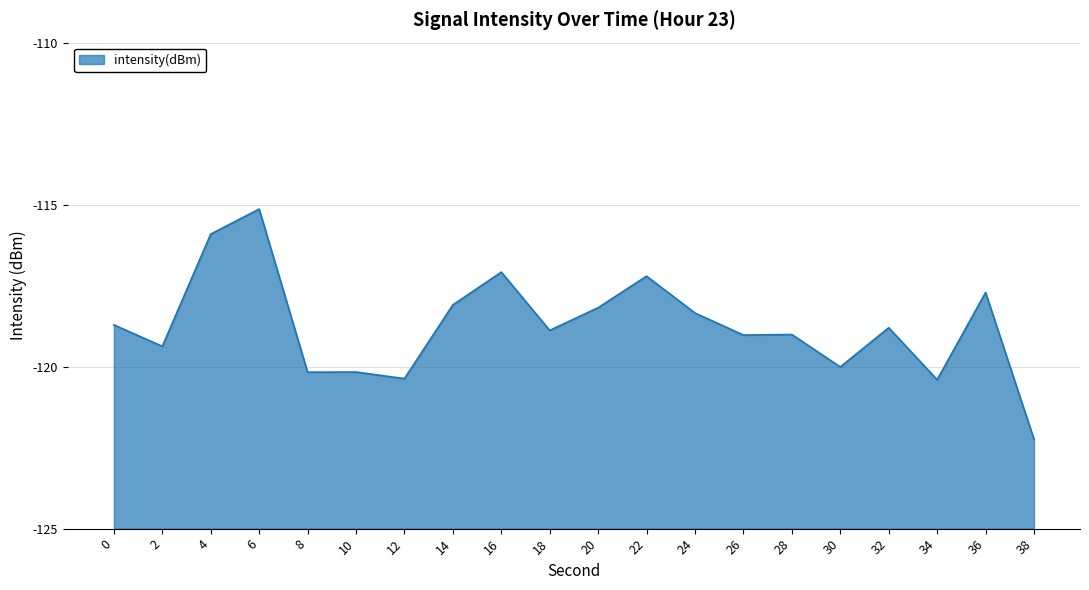

At which category does the chart reach its peak across all series?

6